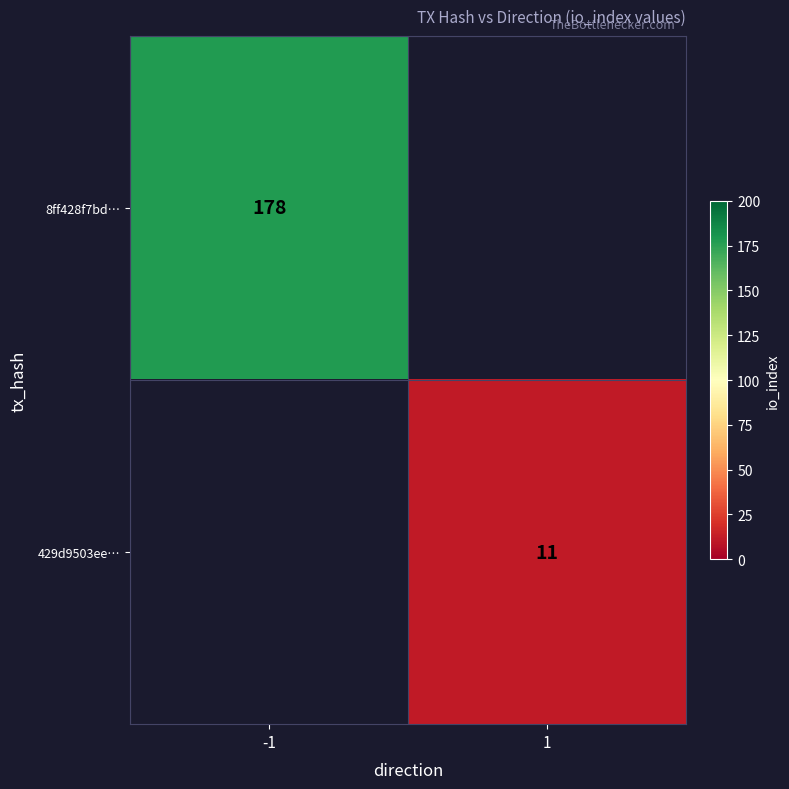

Is it true that 429d9503ee… equals 18 at 1?

False